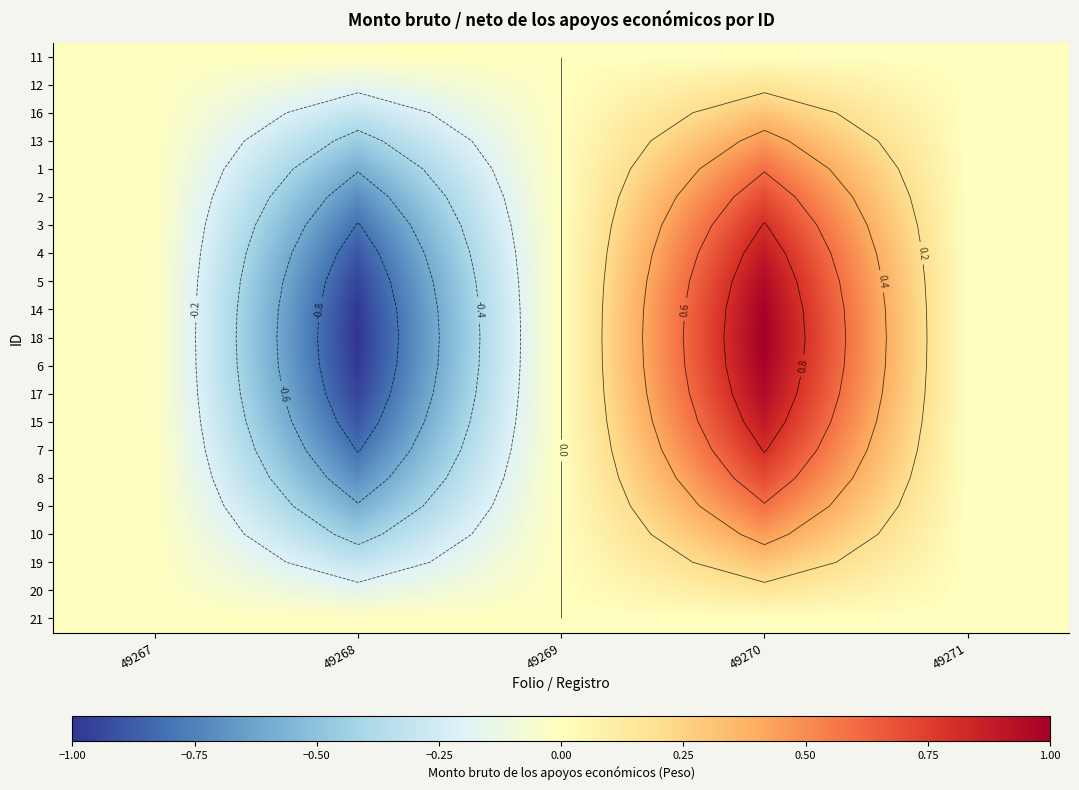

At how many categories does at least one series exceed 0?

2